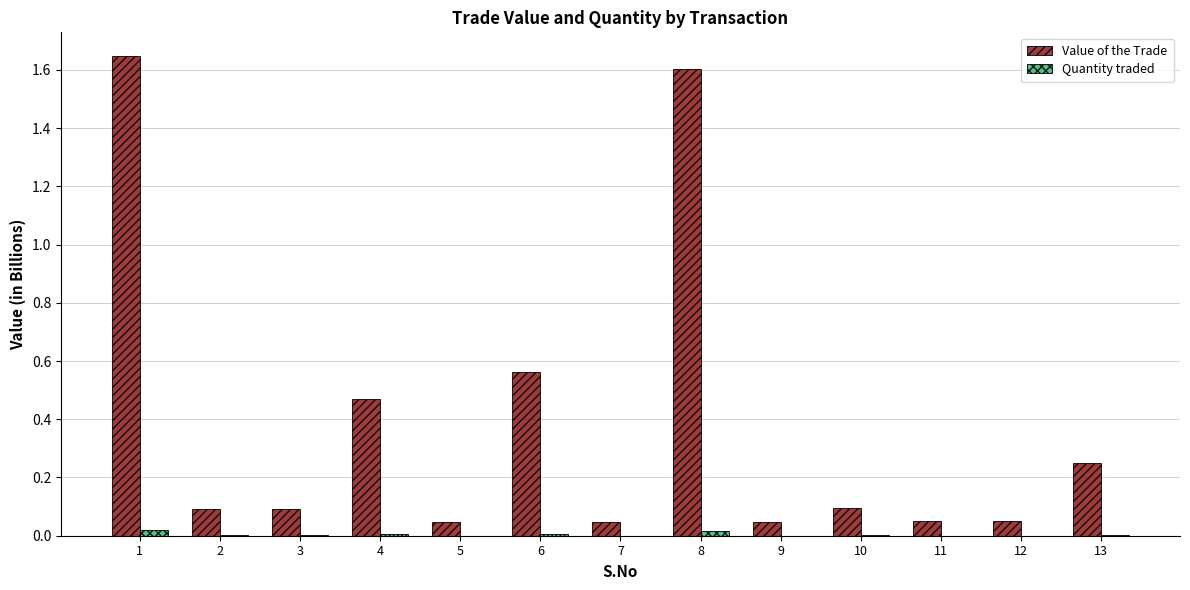

How many groups of bars are there?

13